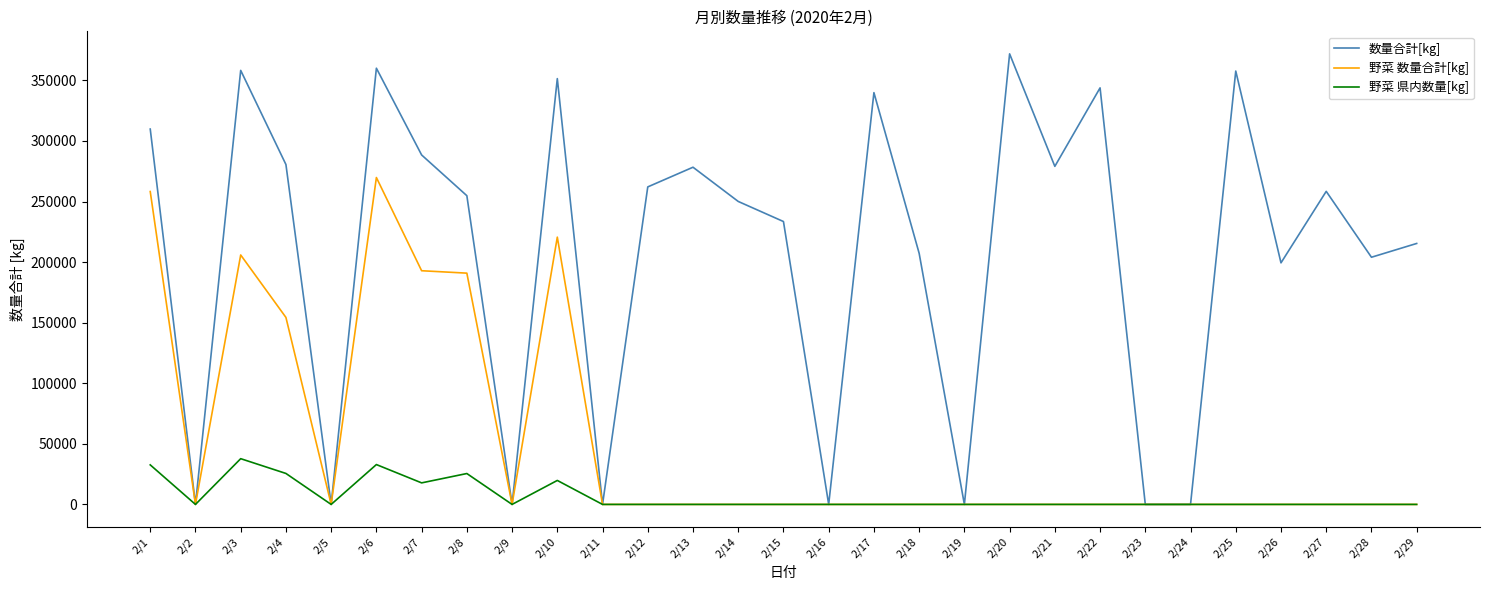

How many lines are shown in the chart?

3